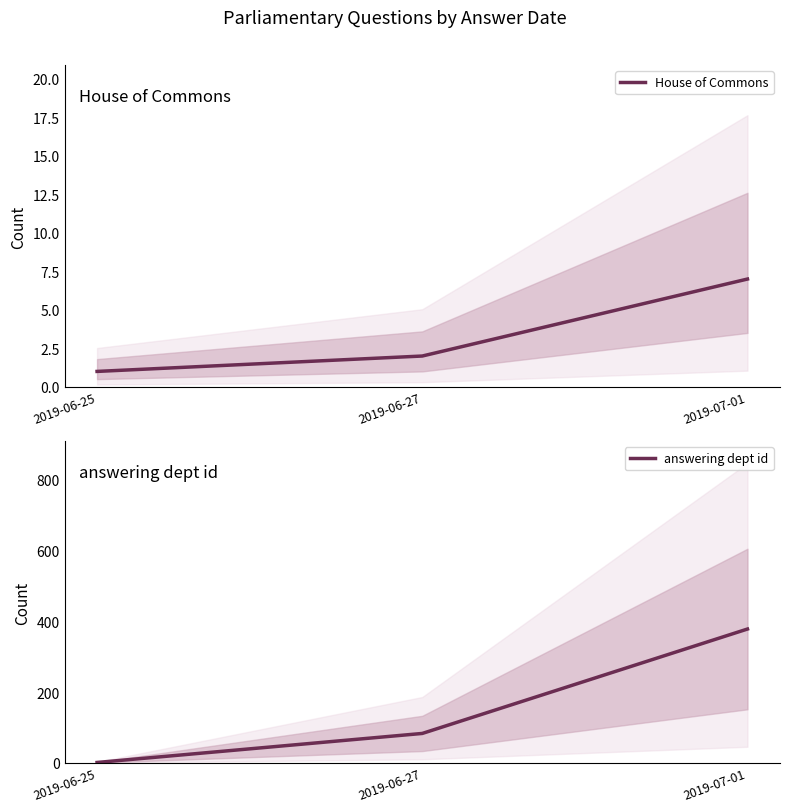

Reading left to right, list all the values displayed in this chart.

House of Commons: 2019-06-25=1	2019-06-27=2	2019-07-01=7
answering dept id: 2019-06-25=1	2019-06-27=83	2019-07-01=378